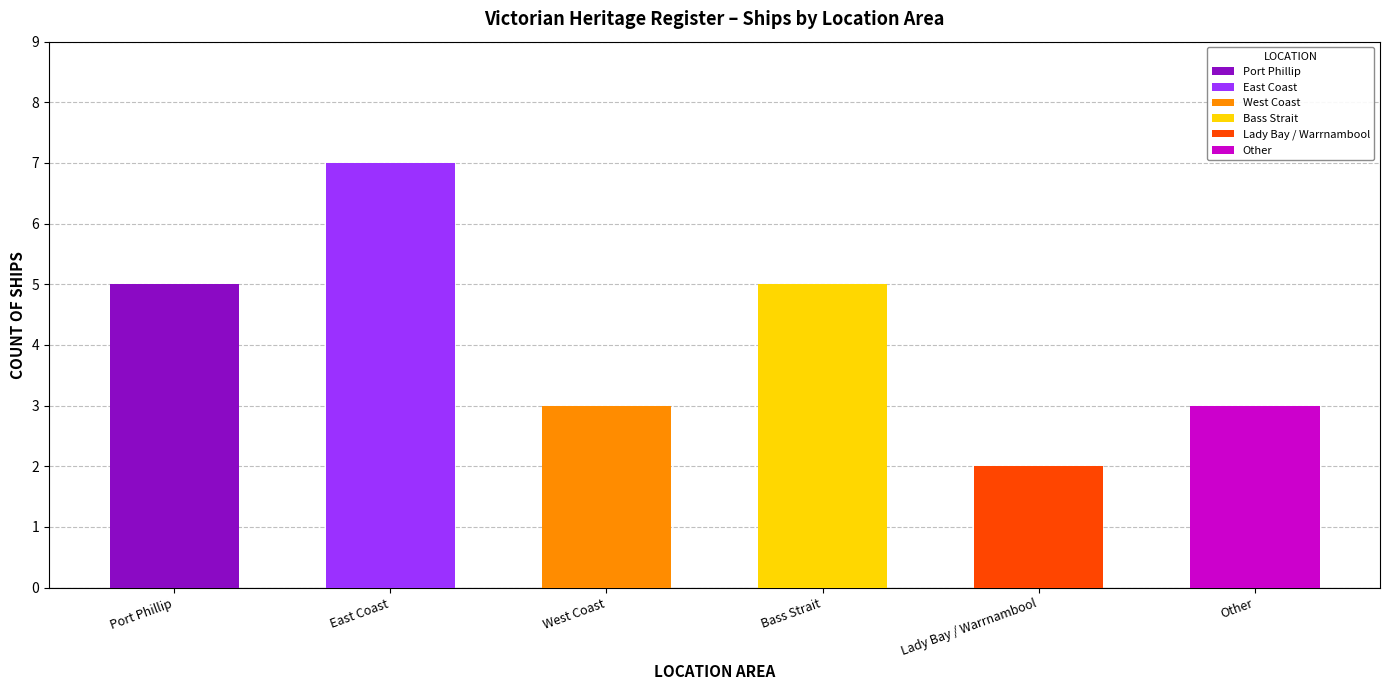

How many categories are shown in the chart?

6